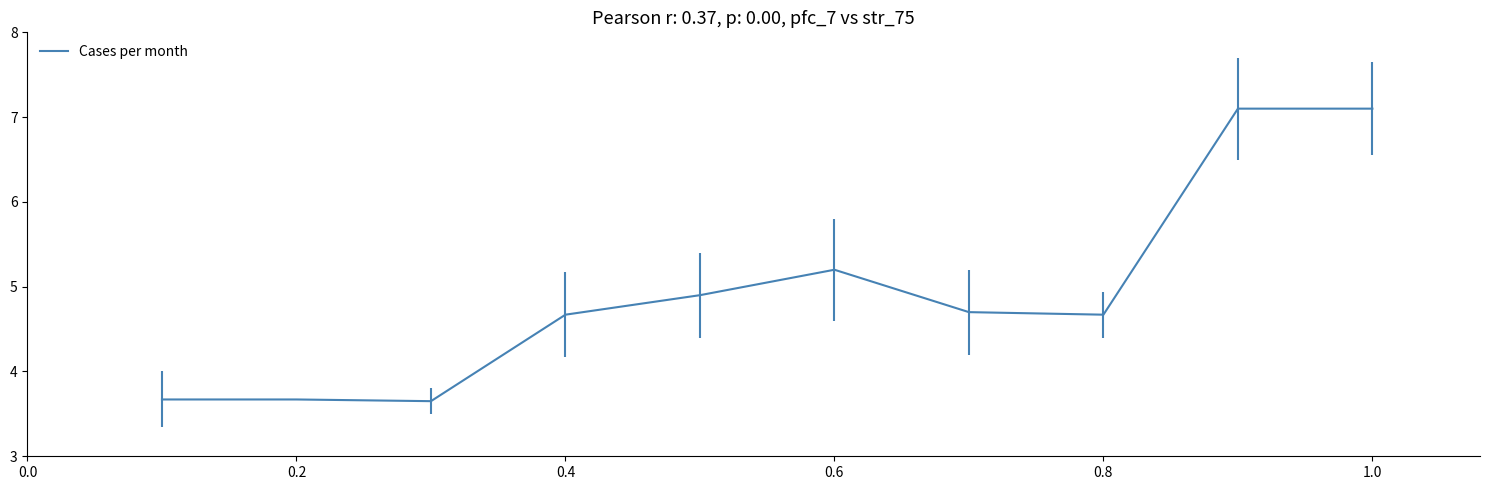

What is the maximum value shown in the chart?

7.1